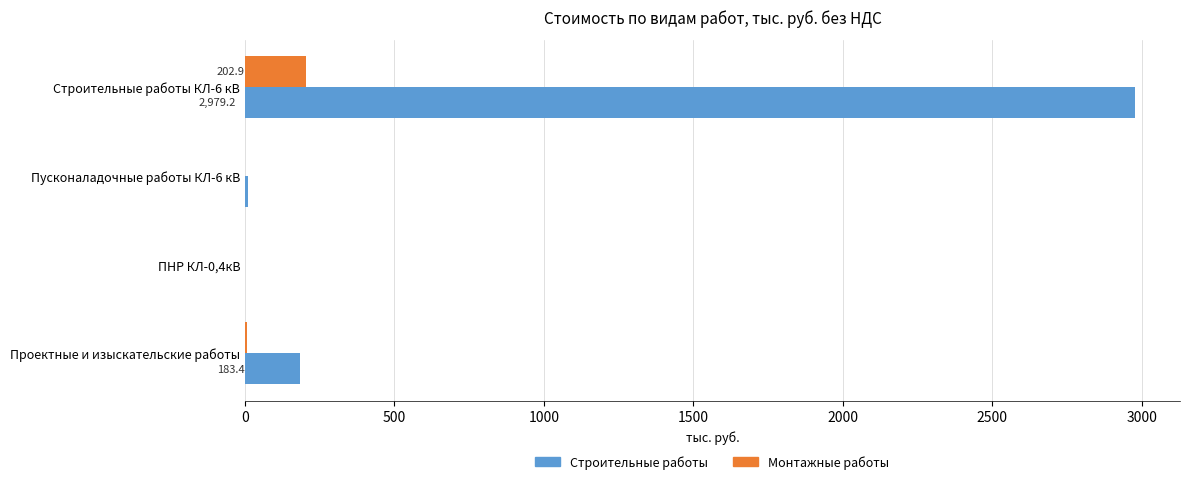

What is the total value across all series at Строительные работы КЛ-6 кВ?

3182.1